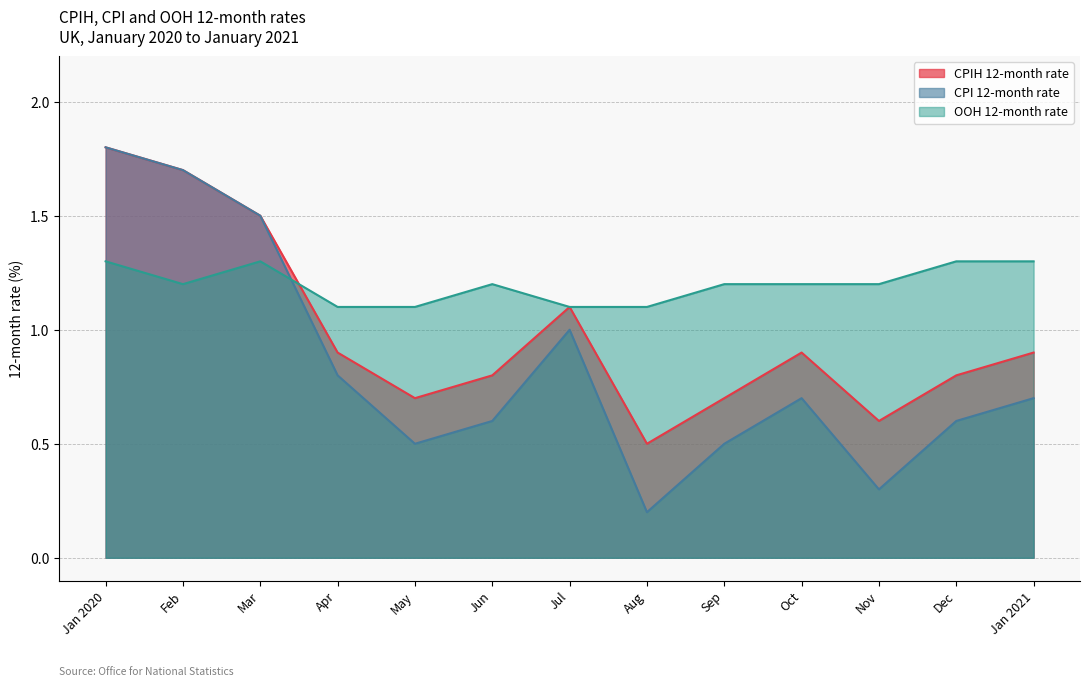

Reading right to left, transcribe all the data shown in this chart.

CPIH 12-month rate: Jan 2021=0.9	Dec=0.8	Nov=0.6	Oct=0.9	Sep=0.7	Aug=0.5	Jul=1.1	Jun=0.8	May=0.7	Apr=0.9	Mar=1.5	Feb=1.7	Jan 2020=1.8
CPI 12-month rate: Jan 2021=0.7	Dec=0.6	Nov=0.3	Oct=0.7	Sep=0.5	Aug=0.2	Jul=1.0	Jun=0.6	May=0.5	Apr=0.8	Mar=1.5	Feb=1.7	Jan 2020=1.8
OOH 12-month rate: Jan 2021=1.3	Dec=1.3	Nov=1.2	Oct=1.2	Sep=1.2	Aug=1.1	Jul=1.1	Jun=1.2	May=1.1	Apr=1.1	Mar=1.3	Feb=1.2	Jan 2020=1.3